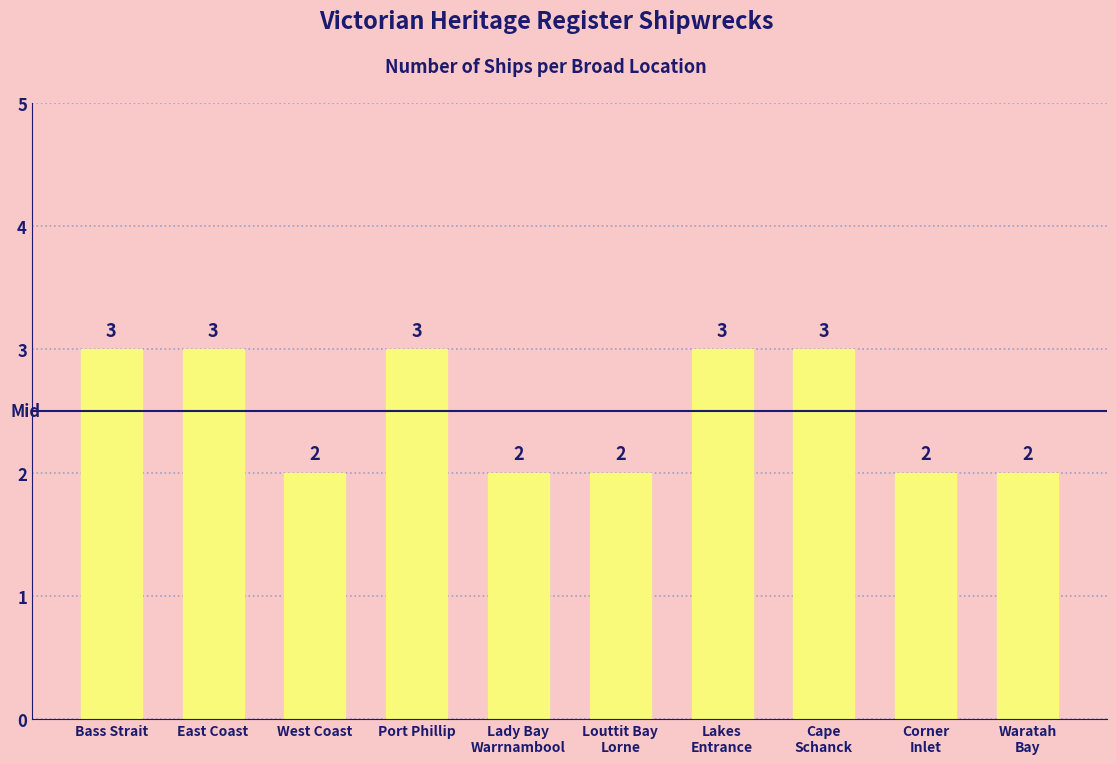

What is the maximum value shown in the chart?

3